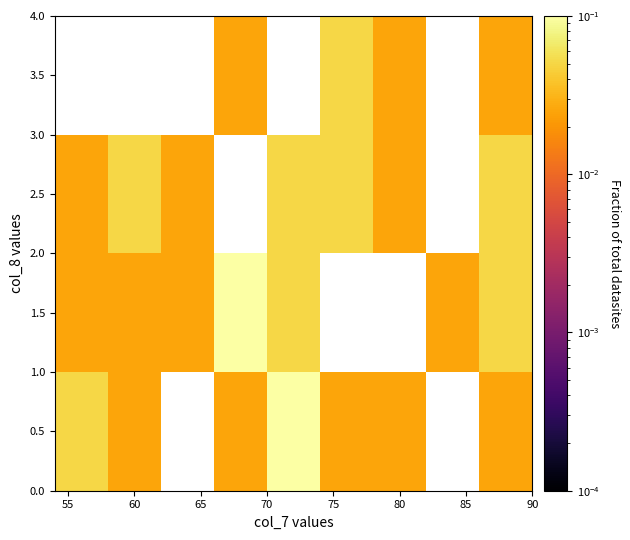

The 3.5 series shows 0.0 at 80. True or false?

False